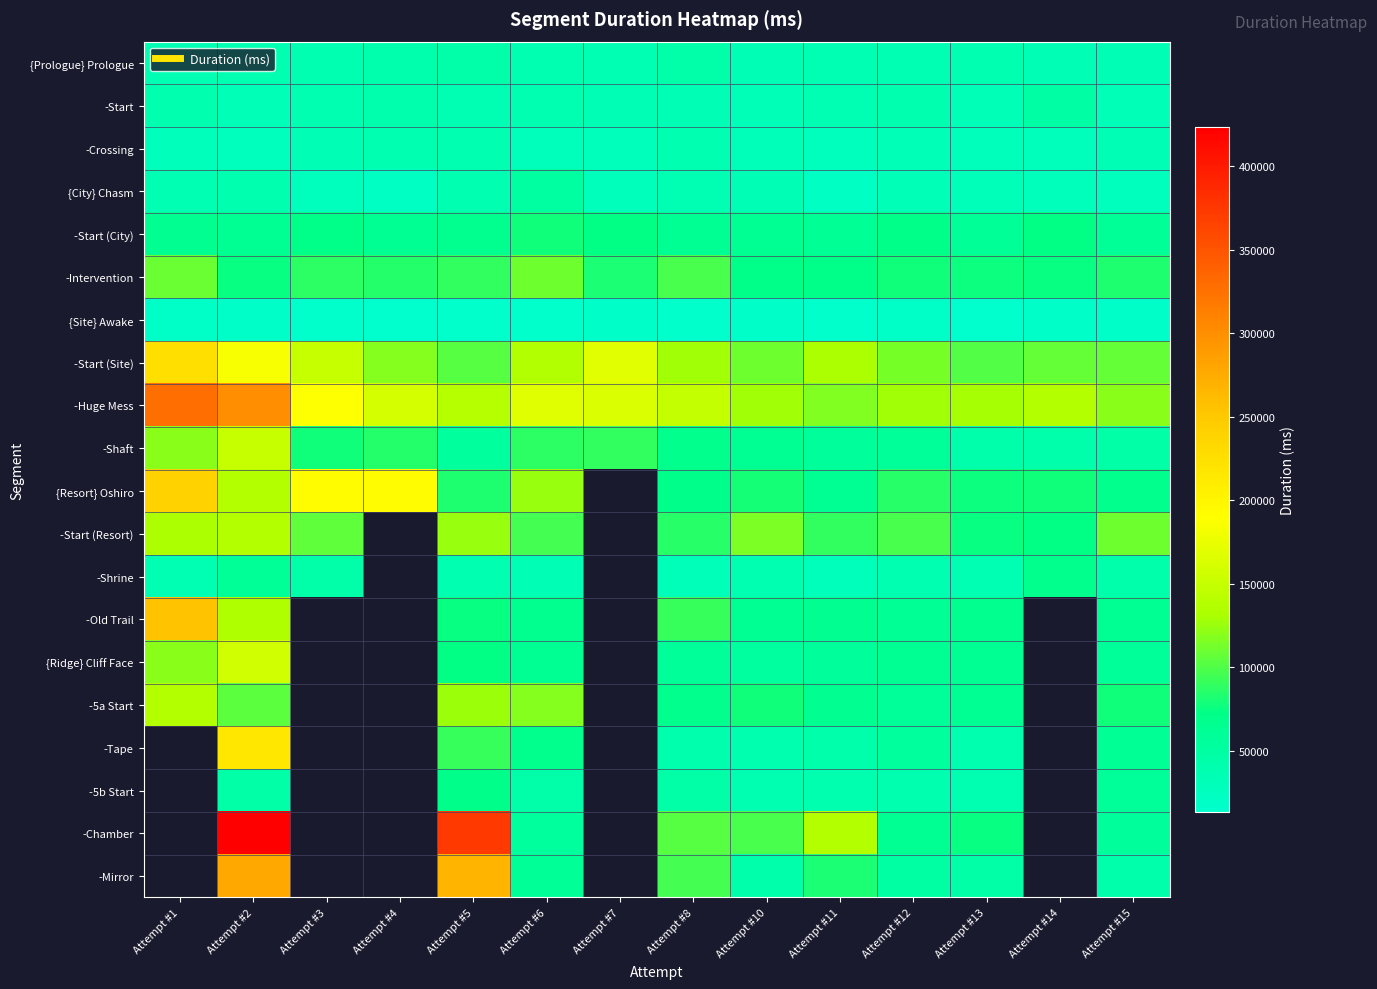

What is the greatest value displayed?

423412.0